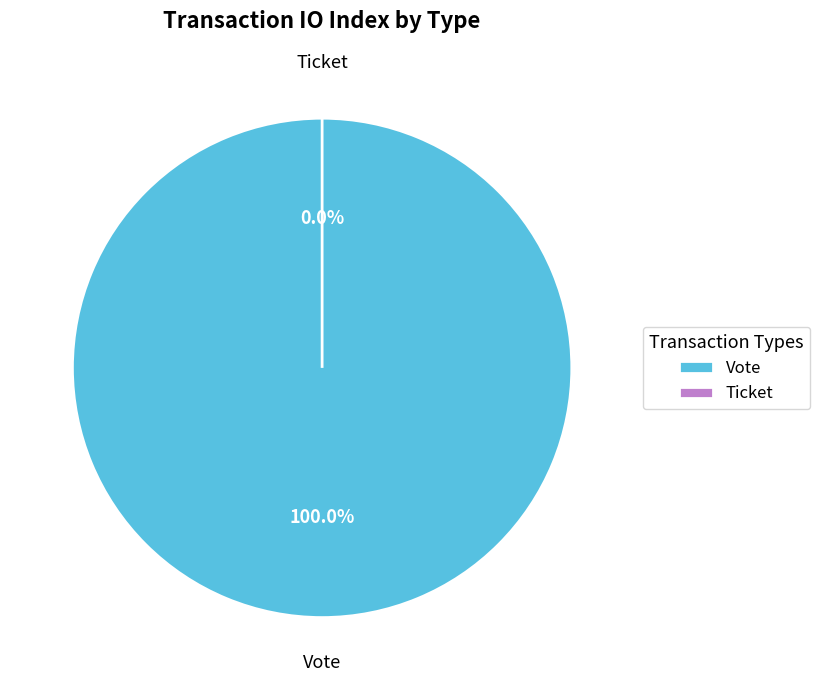

What portion of the pie excludes Ticket?

100.0%